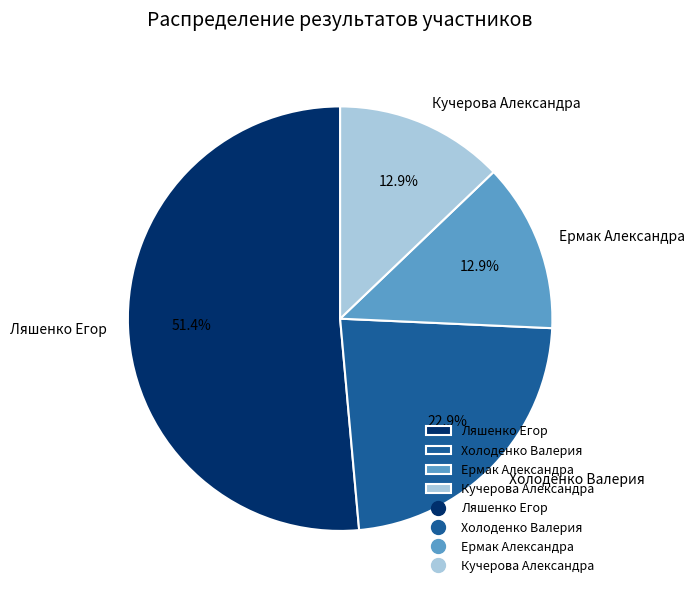

What is the ratio of the value at Холоденко Валерия to the value at Кучерова Александра?

1.8